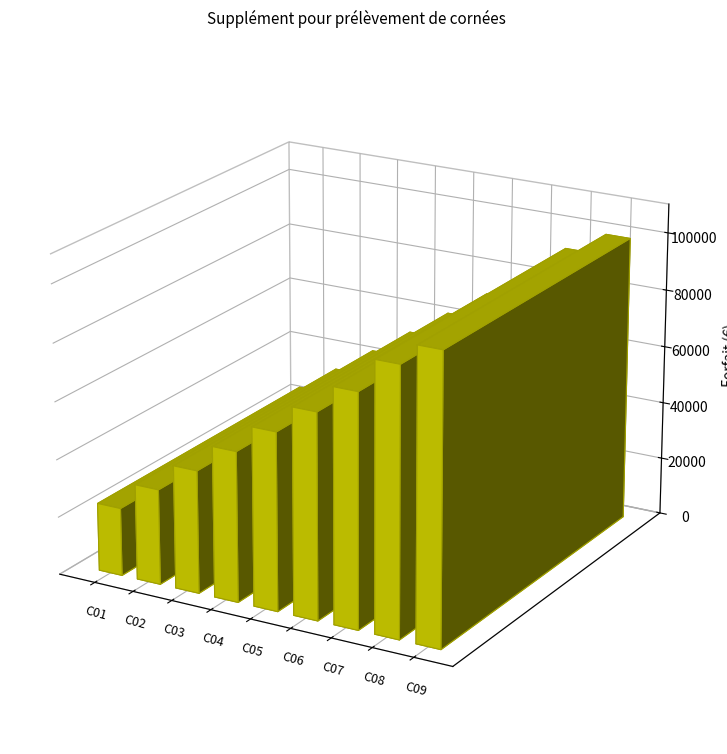

At which category does the chart reach its minimum across all series?

C01